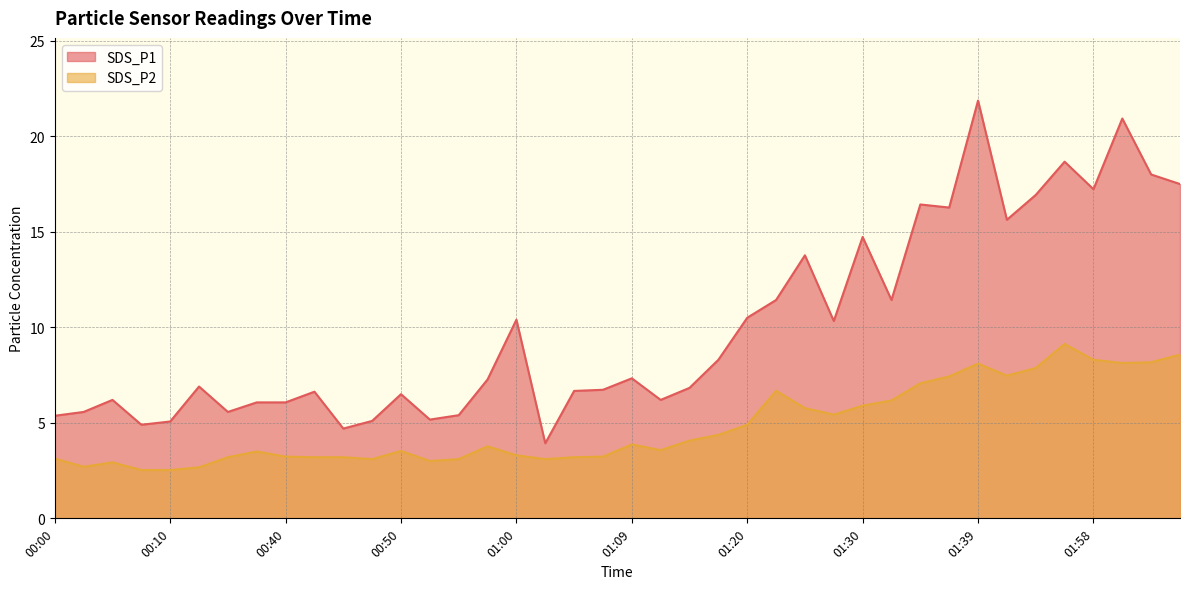

What is the difference between the SDS_P1 values at 00:15 and 01:17?

1.4